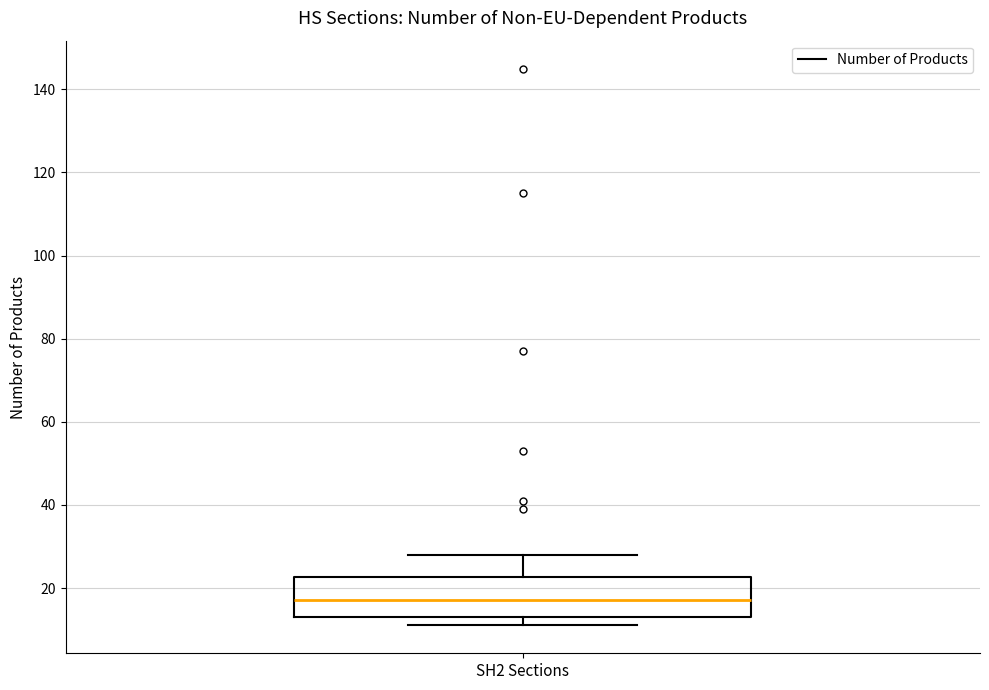

Read this box plot against the y-axis: the position of the median line, the range covered by the box, and the ends of both whiskers. The values are not printed on the chart, so give them approximately, as read against the axis.

median 18, box 14 to 22, whiskers 12 to 28